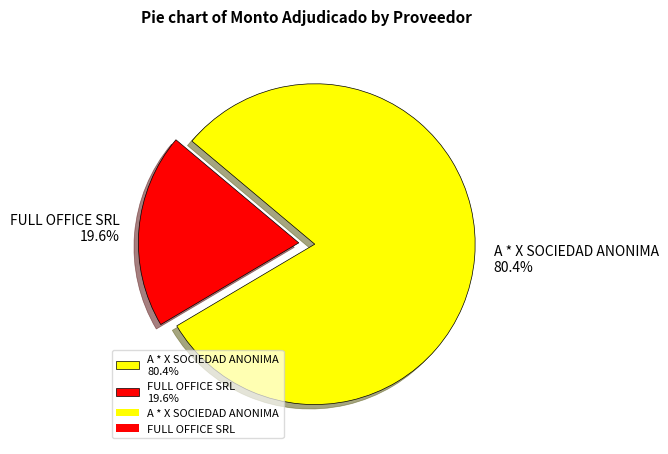

To the nearest percent, what portion does FULL OFFICE SRL represent?

20%